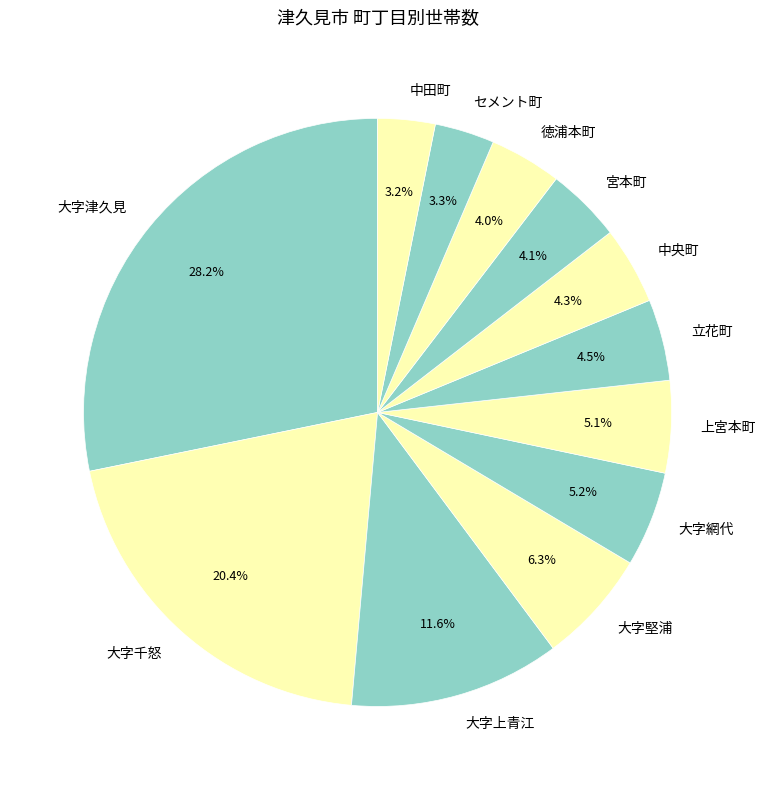

To the nearest percent, what is the average slice percentage?

8%